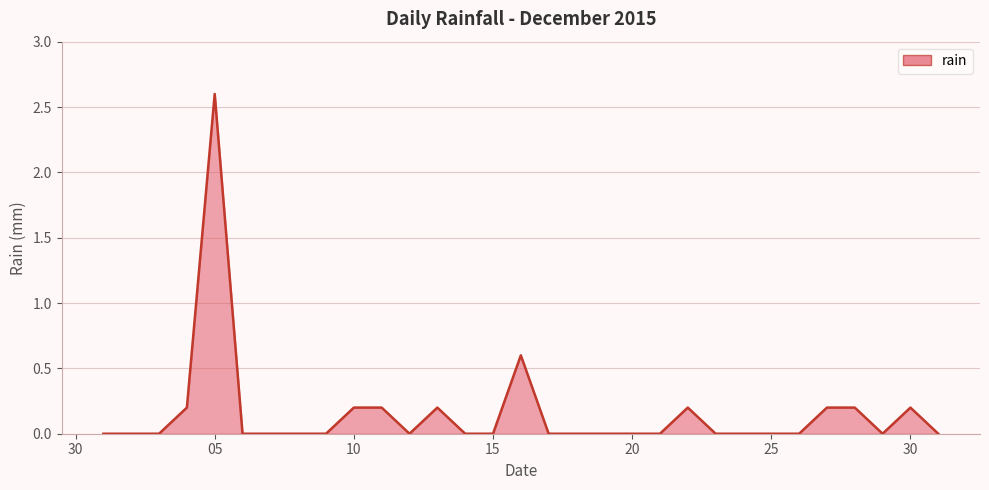

What is the average value?

0.2